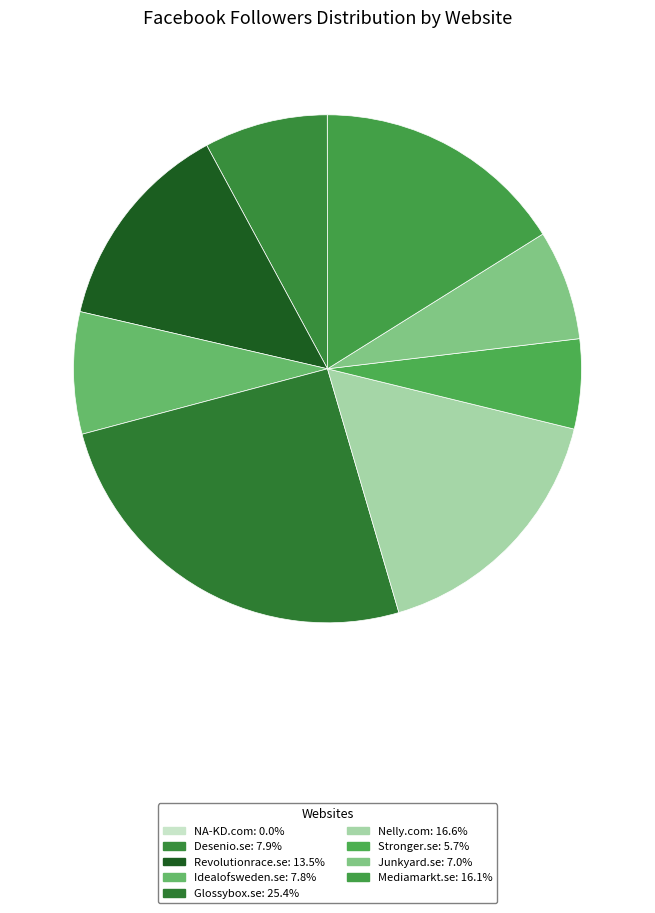

Which has a higher value, Idealofsweden.se or NA-KD.com?

Idealofsweden.se